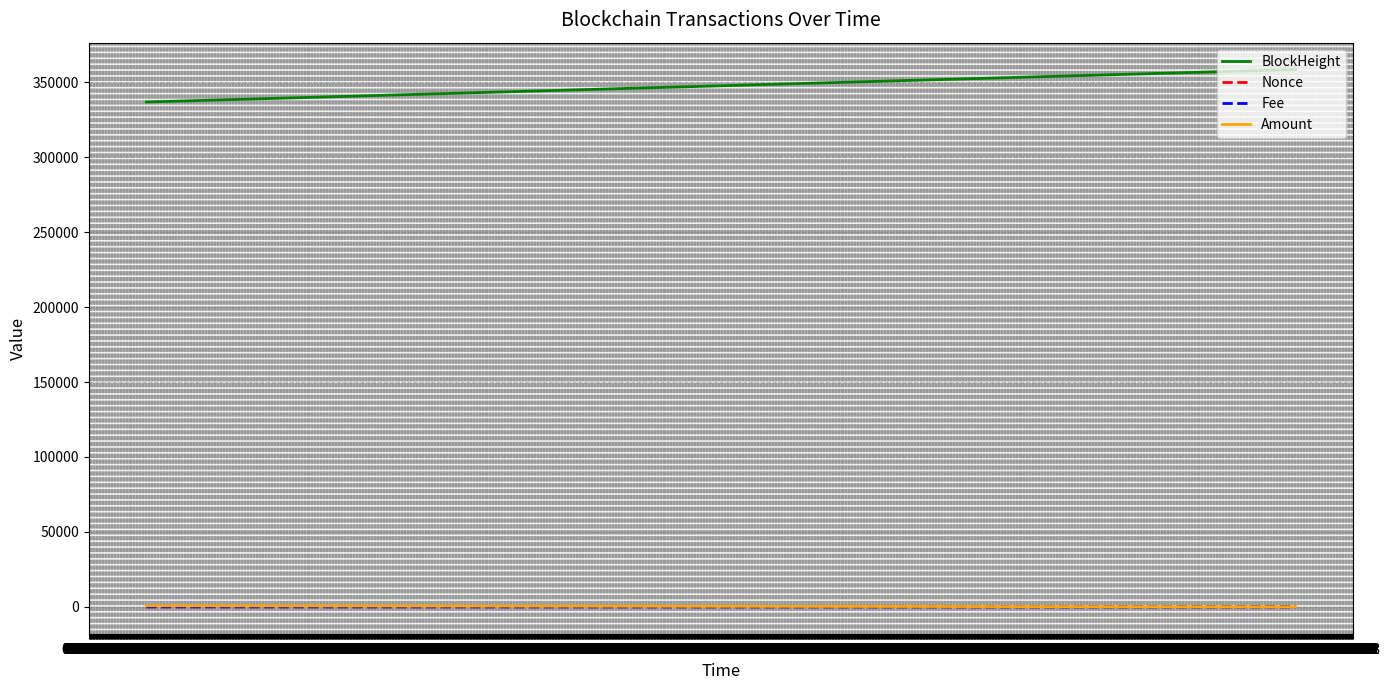

At how many categories does at least one series exceed 269190?

3